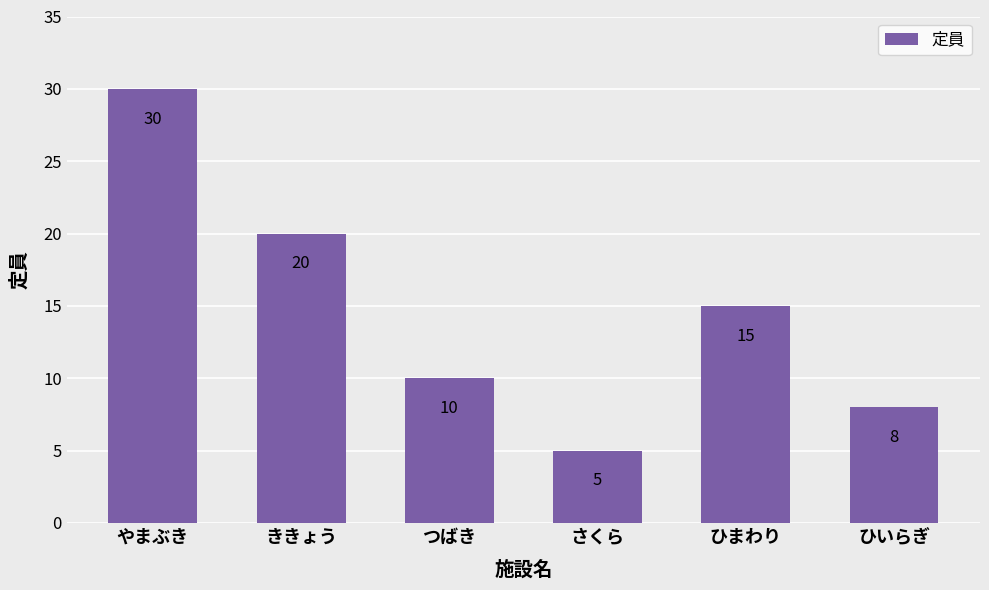

List the labels in order of value, smallest first.

さくら, ひいらぎ, つばき, ひまわり, ききょう, やまぶき